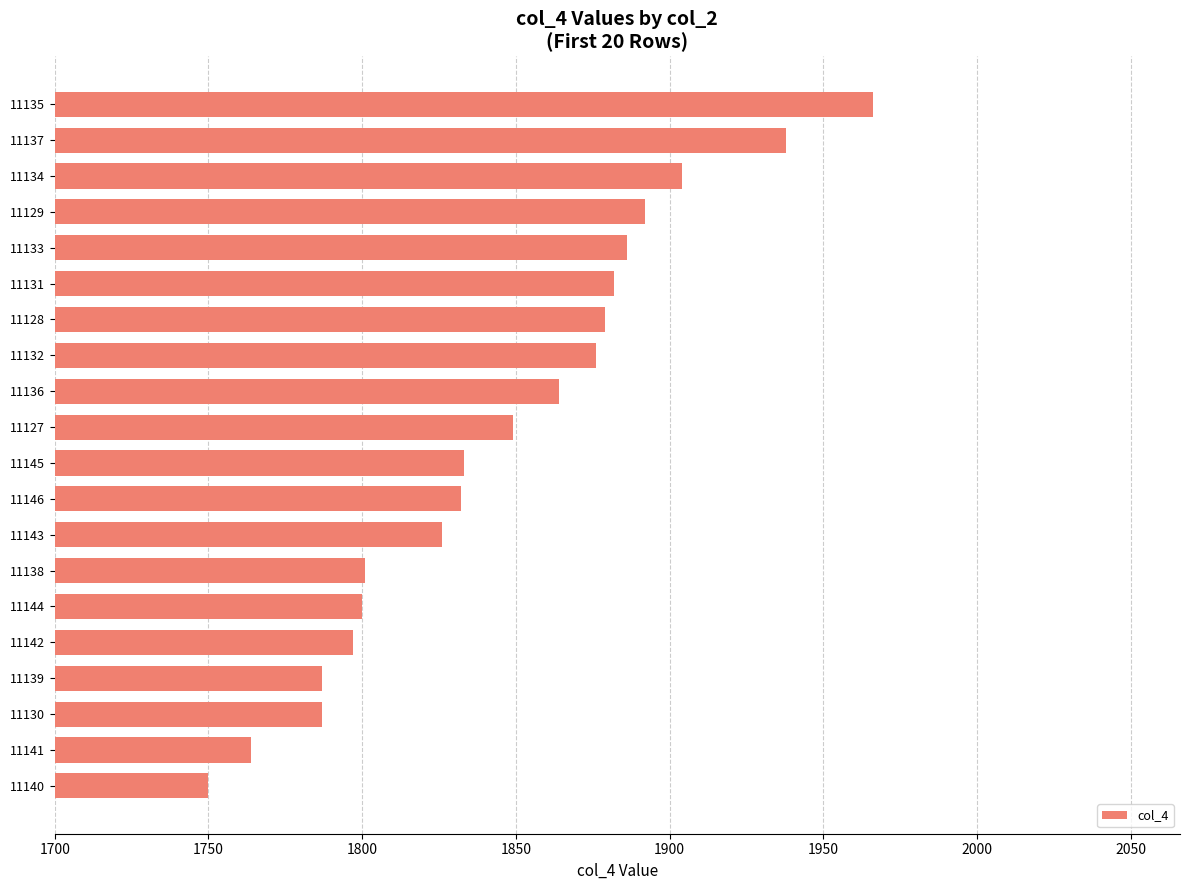

Which has a higher value, 11140 or 11143?

11143